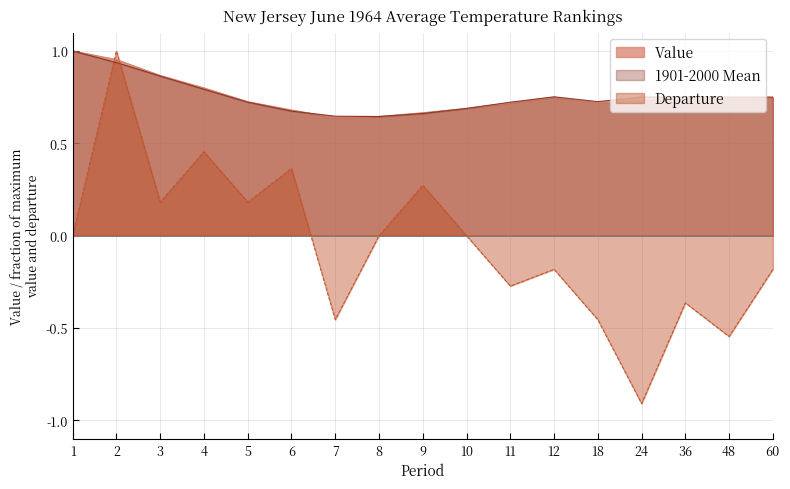

What is the lowest value of the 1901-2000 Mean series?

0.6